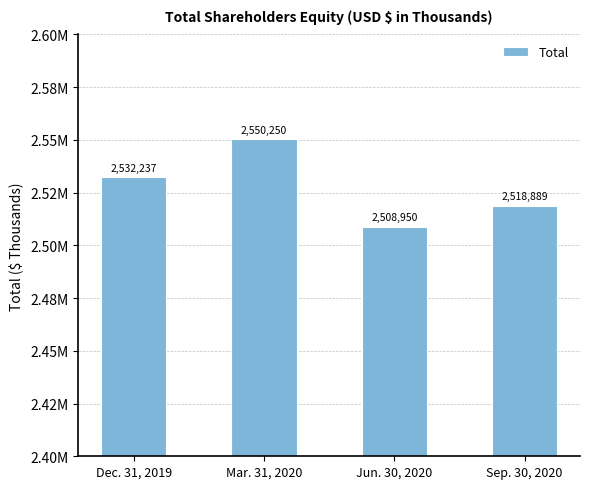

Is it true that the value at Dec. 31, 2019 is 2532237?

True